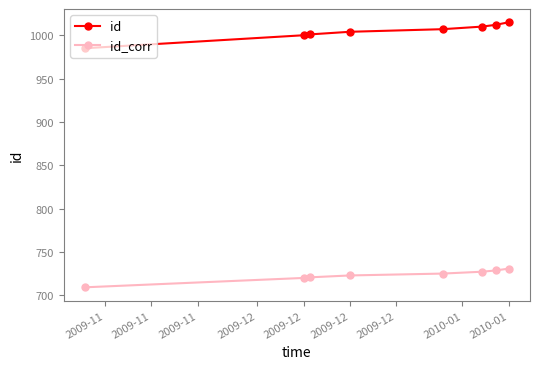

Which series has the widest spread of values?

id